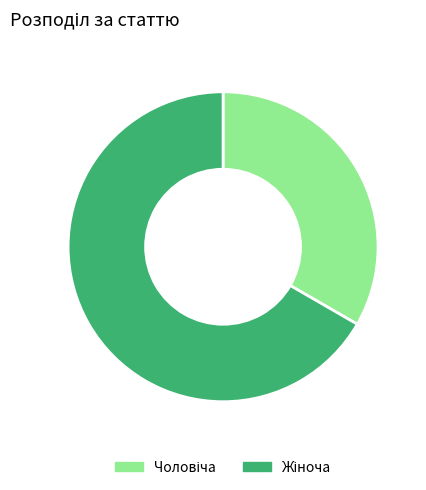

Is there a majority slice in this chart?

Yes